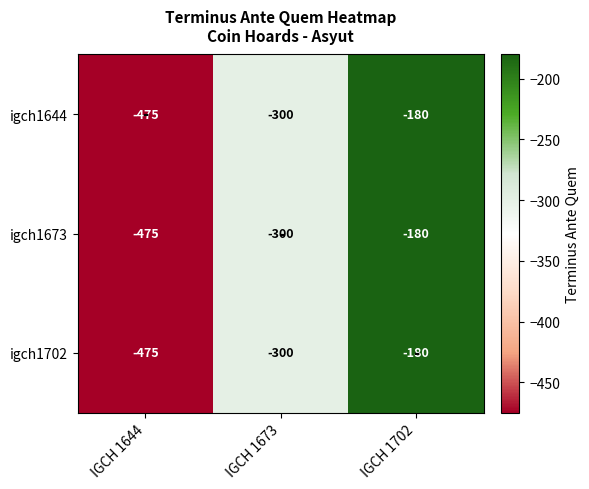

Which category has the lowest value across all series?

IGCH 1644